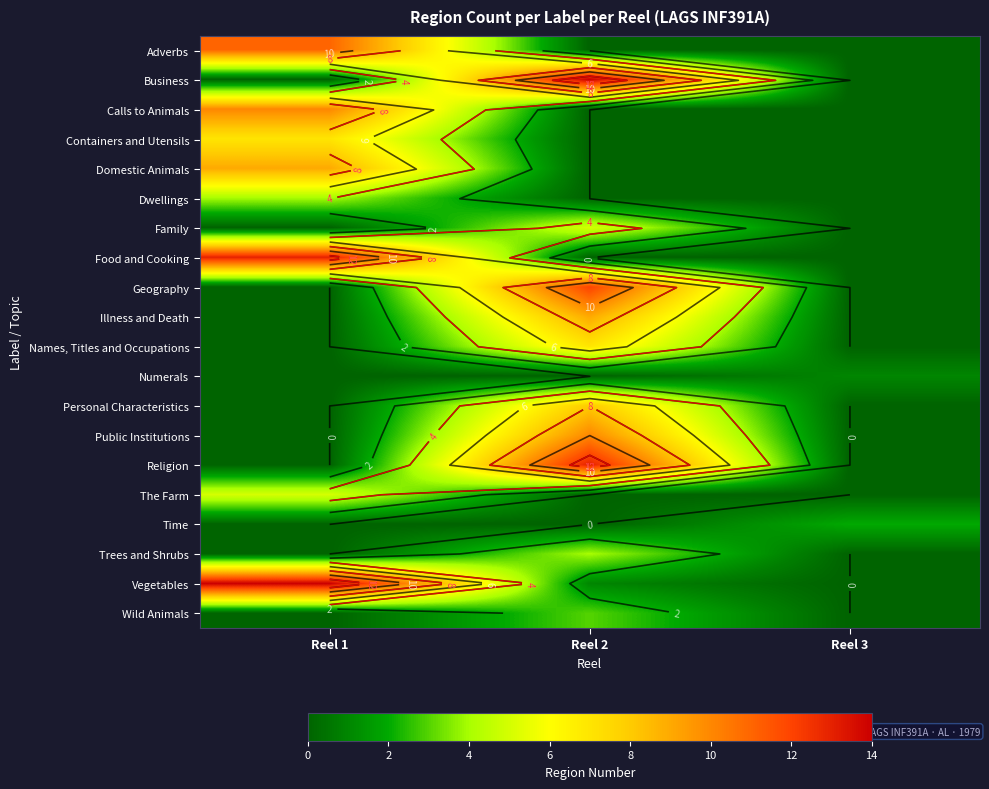

What is the average value of the Personal Characteristics series?

3